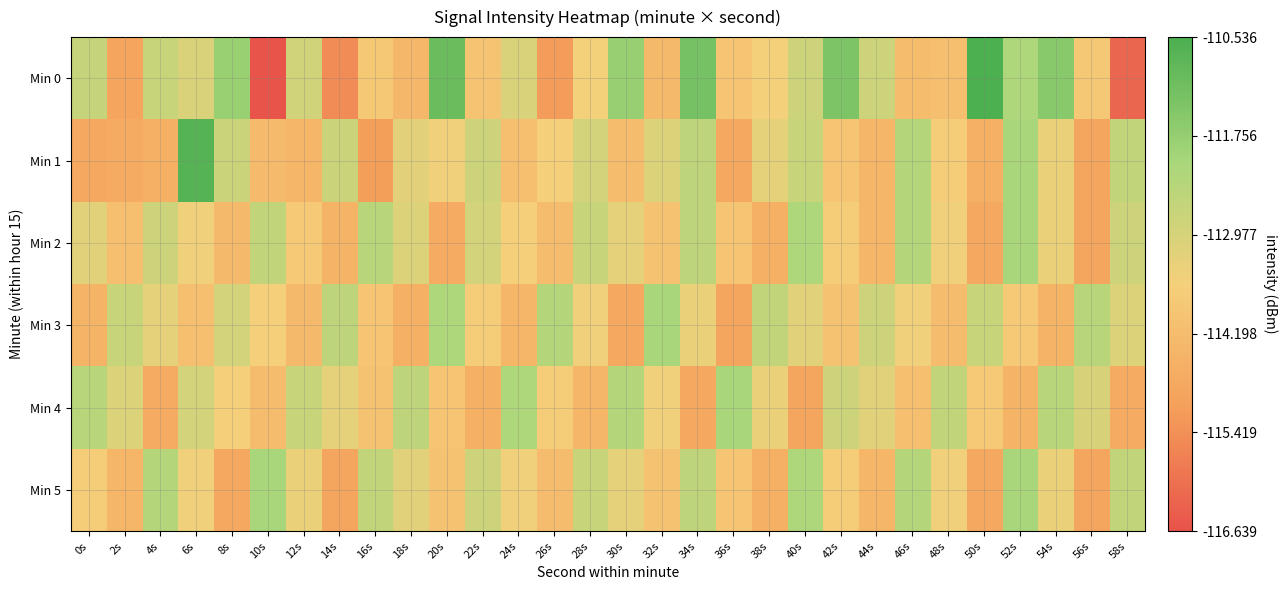

Reading left to right, list all the values displayed in this chart.

Min 0: 0s=-112.6	2s=-114.9	4s=-112.7	6s=-113.1	8s=-111.8	10s=-116.6	12s=-112.9	14s=-115.5	16s=-113.8	18s=-114.3	20s=-111.0	22s=-113.9	24s=-113.0	26s=-115.2	28s=-113.6	30s=-111.8	32s=-114.3	34s=-111.2	36s=-113.9	38s=-113.6	40s=-112.8	42s=-111.4	44s=-112.8	46s=-114.2	48s=-114.1	50s=-110.5	52s=-112.2	54s=-111.6	56s=-113.8	58s=-116.2
Min 1: 0s=-114.8	2s=-114.7	4s=-114.6	6s=-110.7	8s=-112.8	10s=-114.3	12s=-114.4	14s=-112.7	16s=-115.1	18s=-113.2	20s=-113.5	22s=-112.8	24s=-114.1	26s=-113.6	28s=-112.9	30s=-114.2	32s=-113.1	34s=-112.5	36s=-114.8	38s=-113.3	40s=-112.7	42s=-113.9	44s=-114.4	46s=-112.3	48s=-113.7	50s=-114.6	52s=-112.1	54s=-113.4	56s=-114.9	58s=-112.6
Min 2: 0s=-113.2	2s=-114.1	4s=-112.8	6s=-113.5	8s=-114.3	10s=-112.6	12s=-113.8	14s=-114.5	16s=-112.4	18s=-113.1	20s=-114.7	22s=-112.9	24s=-113.6	26s=-114.2	28s=-112.7	30s=-113.3	32s=-114.0	34s=-112.5	36s=-113.9	38s=-114.6	40s=-112.2	42s=-113.7	44s=-114.4	46s=-112.3	48s=-113.5	50s=-114.8	52s=-112.1	54s=-113.4	56s=-114.9	58s=-112.8
Min 3: 0s=-114.5	2s=-112.7	4s=-113.3	6s=-114.1	8s=-112.9	10s=-113.6	12s=-114.3	14s=-112.5	16s=-113.9	18s=-114.6	20s=-112.2	22s=-113.7	24s=-114.4	26s=-112.3	28s=-113.5	30s=-114.8	32s=-112.1	34s=-113.4	36s=-114.9	38s=-112.6	40s=-113.2	42s=-114.0	44s=-112.8	46s=-113.5	48s=-114.2	50s=-112.7	52s=-113.8	54s=-114.5	56s=-112.4	58s=-113.1
Min 4: 0s=-112.4	2s=-113.1	4s=-114.7	6s=-112.9	8s=-113.6	10s=-114.2	12s=-112.7	14s=-113.3	16s=-114.0	18s=-112.5	20s=-113.9	22s=-114.6	24s=-112.2	26s=-113.7	28s=-114.4	30s=-112.3	32s=-113.5	34s=-114.8	36s=-112.1	38s=-113.4	40s=-114.9	42s=-112.8	44s=-113.2	46s=-114.1	48s=-112.6	50s=-113.8	52s=-114.5	54s=-112.4	56s=-113.0	58s=-114.7
Min 5: 0s=-113.7	2s=-114.4	4s=-112.3	6s=-113.5	8s=-114.8	10s=-112.1	12s=-113.4	14s=-114.9	16s=-112.6	18s=-113.2	20s=-114.0	22s=-112.8	24s=-113.5	26s=-114.2	28s=-112.7	30s=-113.3	32s=-114.0	34s=-112.5	36s=-113.9	38s=-114.6	40s=-112.2	42s=-113.7	44s=-114.4	46s=-112.3	48s=-113.5	50s=-114.8	52s=-112.1	54s=-113.4	56s=-114.9	58s=-112.6